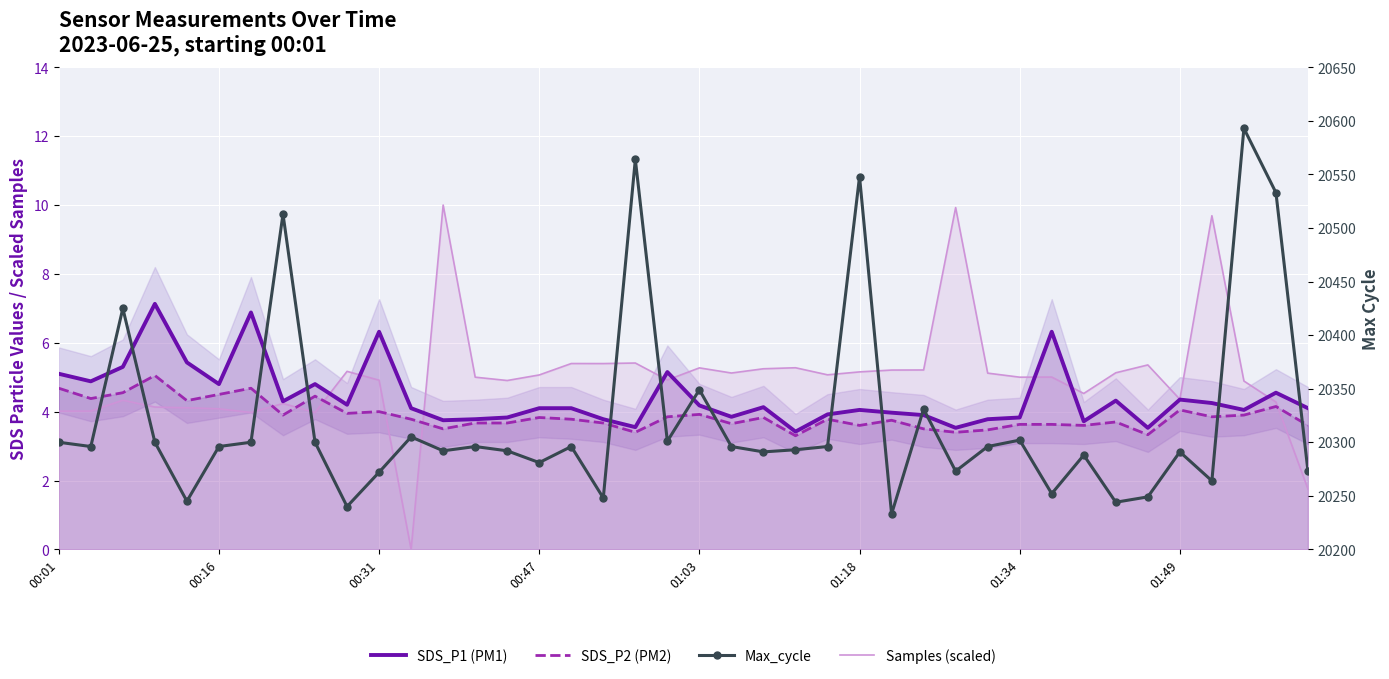

Where do Samples (scaled) and SDS_P1 (PM1) first cross each other?

8 and 9